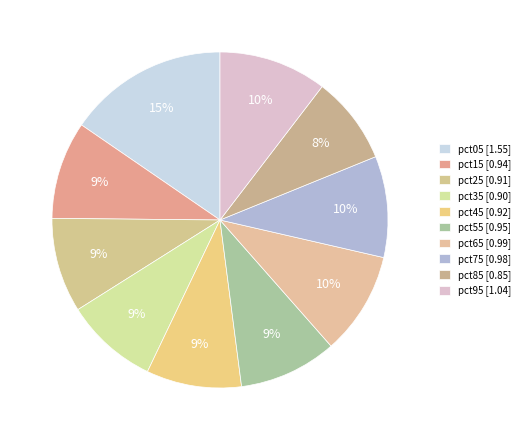

Does any single category account for the majority?

No